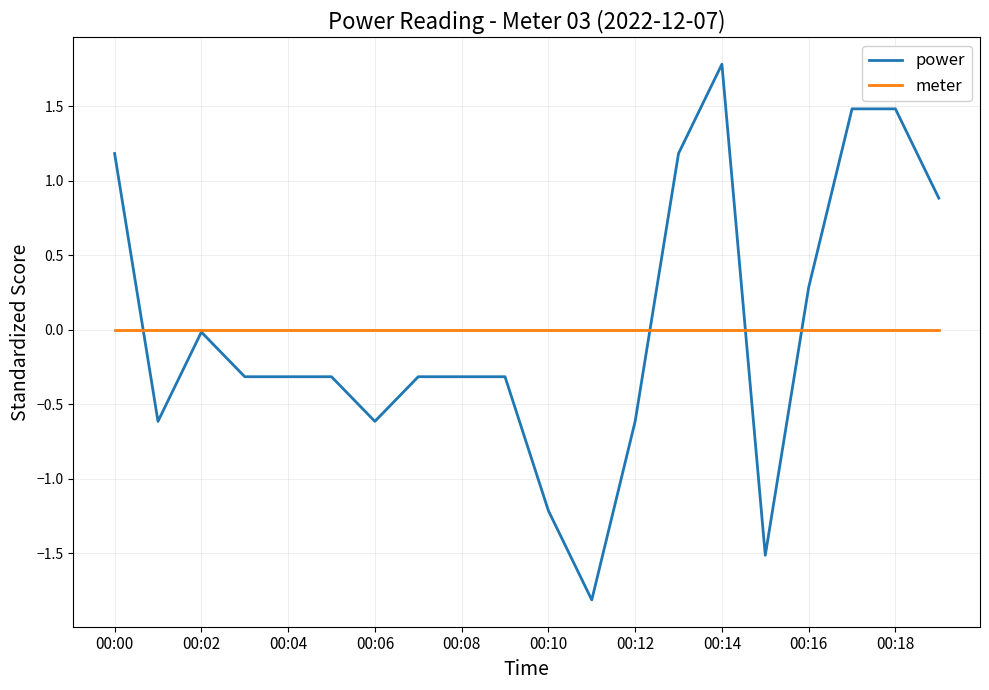

Which series has the widest spread of values?

power